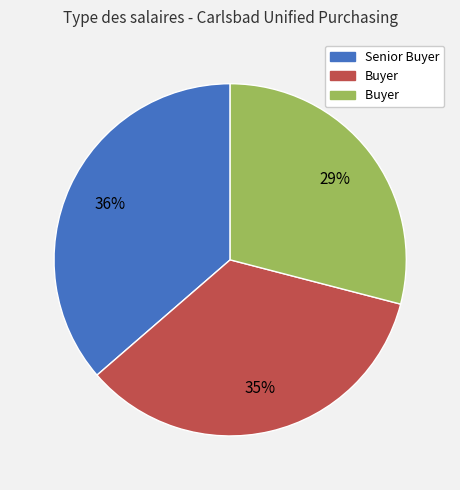

To the nearest percent, what is the average slice percentage?

33%